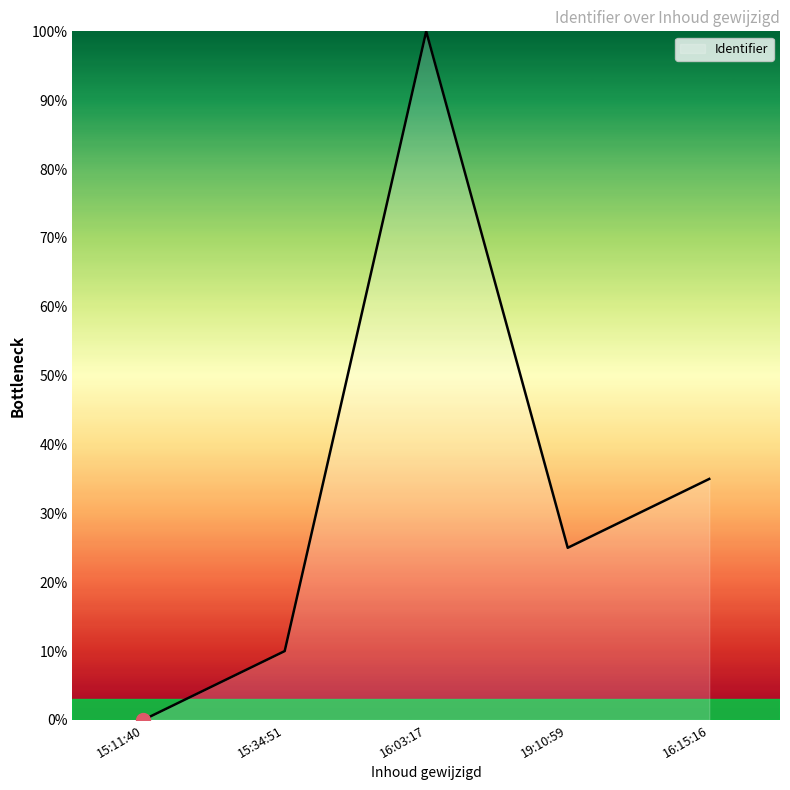

What position from the right is 16:03:17?

3